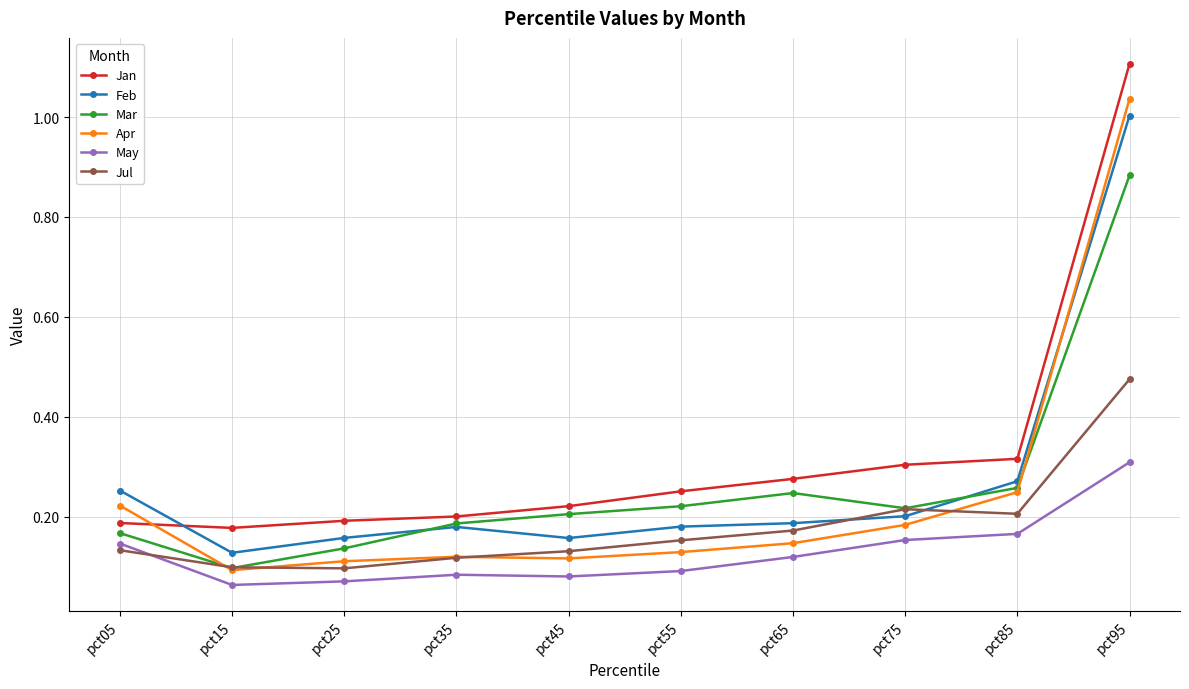

List the series in order of their peak value, lowest first.

May, Jul, Mar, Feb, Apr, Jan